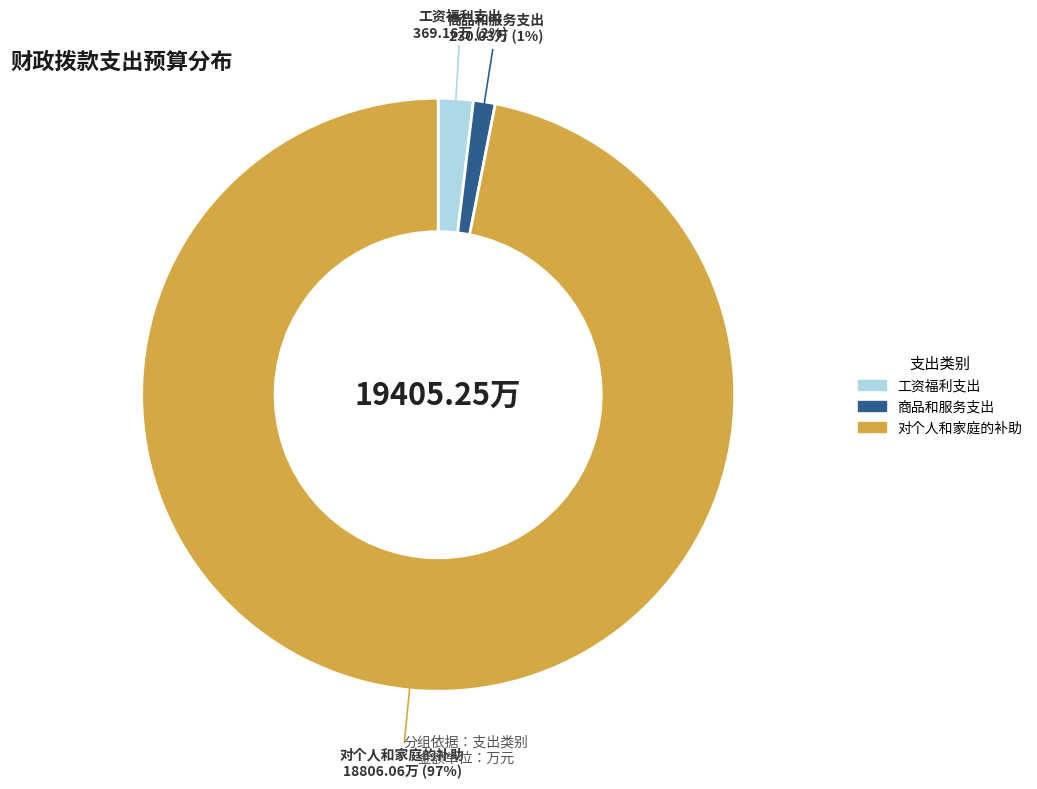

To the nearest percent, what portion does 工资福利支出 represent?

2%